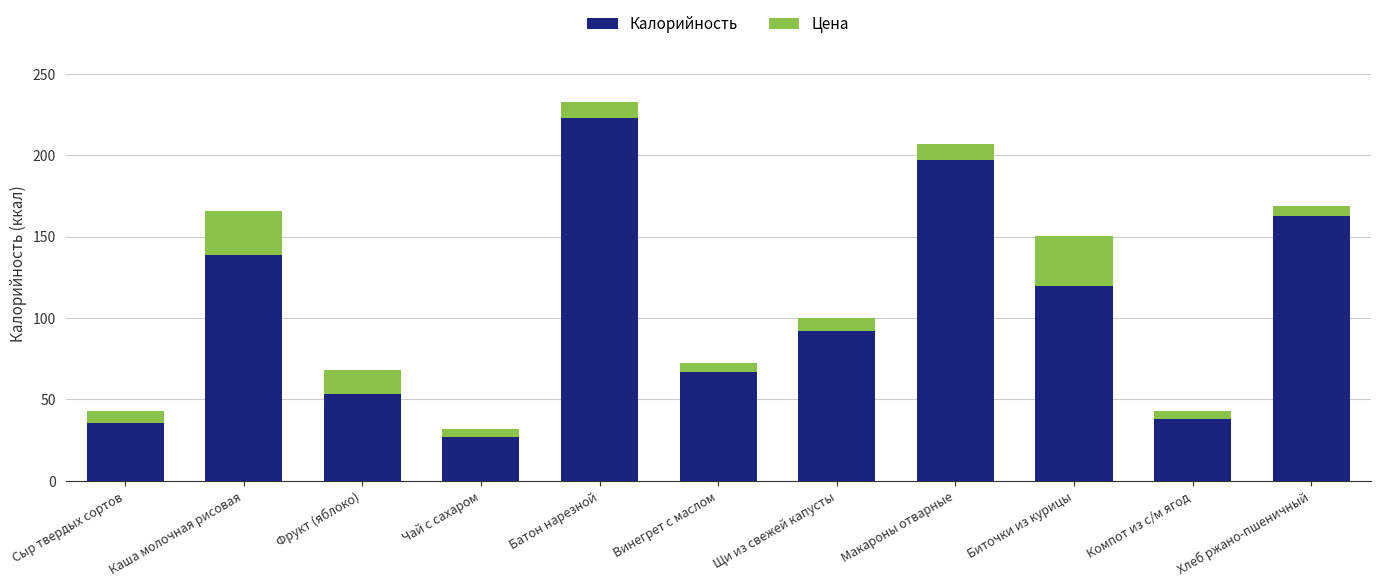

What is the difference between the Калорийность values at Каша молочная рисовая and Щи из свежей капусты?

46.2